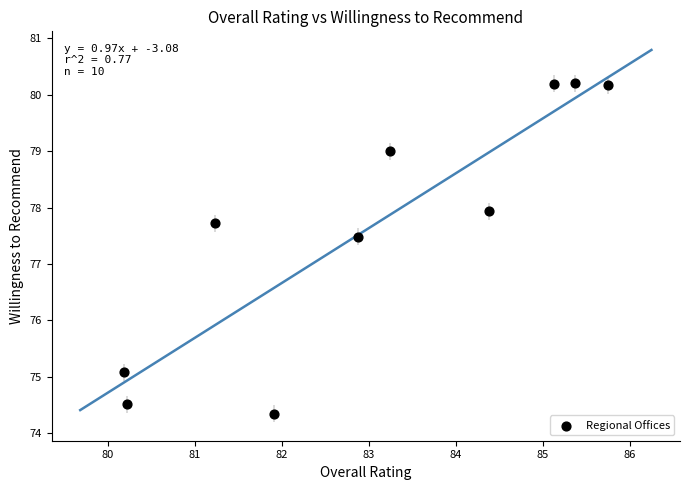

What Y value in the scatter plot is closest to 77?

77.5